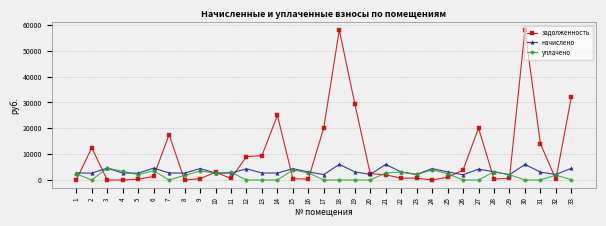

Is the value of начислено at 20 greater than the value of уплачено at 24?

No